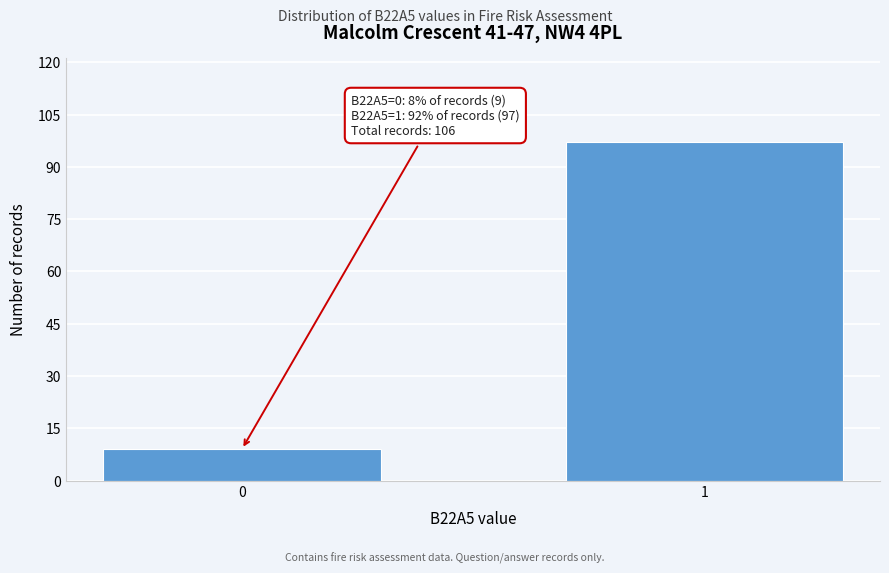

Reading left to right, list all the values displayed in this chart.

0=9	1=97